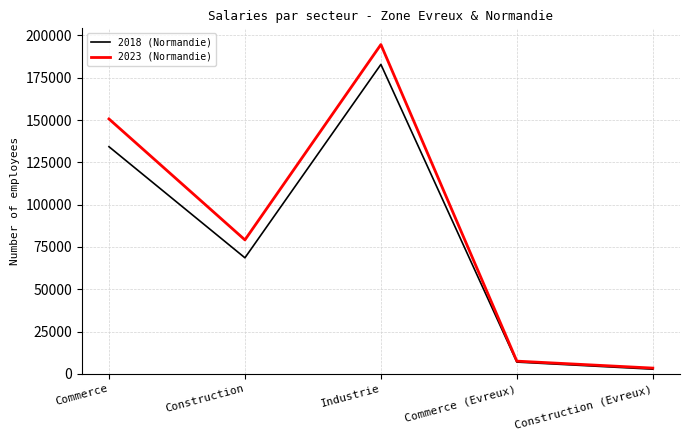

True or false: 2023 (Normandie) has a value of 3451 at Construction (Evreux).

True